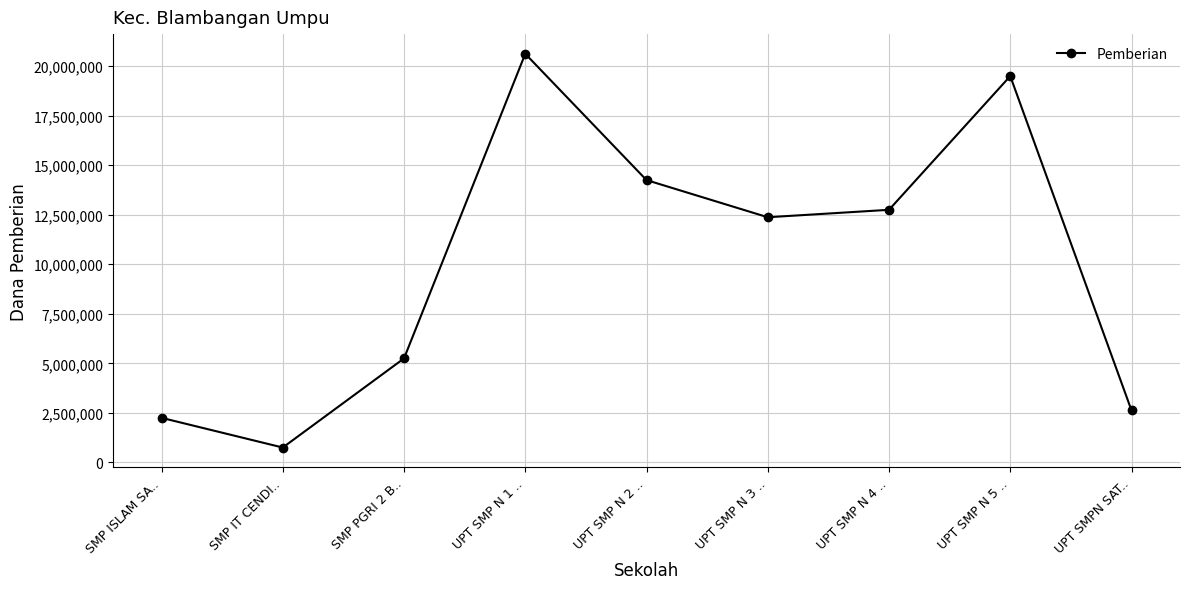

Reading left to right, extract all data points from this chart.

SMP ISLAM SA..=2250000	SMP IT CENDI..=750000	SMP PGRI 2 B..=5250000	UPT SMP N 1 ..=20625000	UPT SMP N 2 ..=14250000	UPT SMP N 3 ..=12375000	UPT SMP N 4 ..=12750000	UPT SMP N 5 ..=19500000	UPT SMPN SAT..=2625000